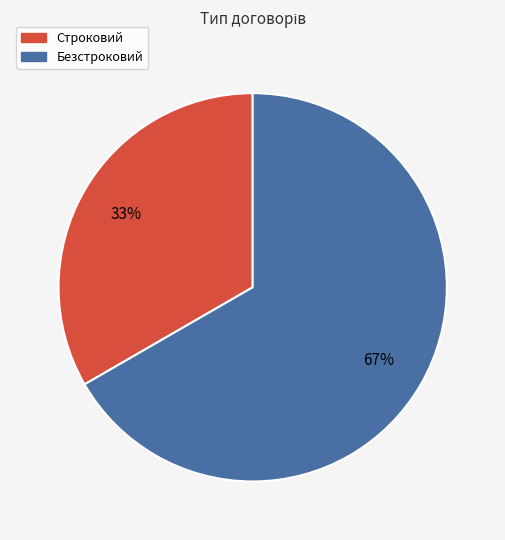

To the nearest percent, what portion does Строковий represent?

33%